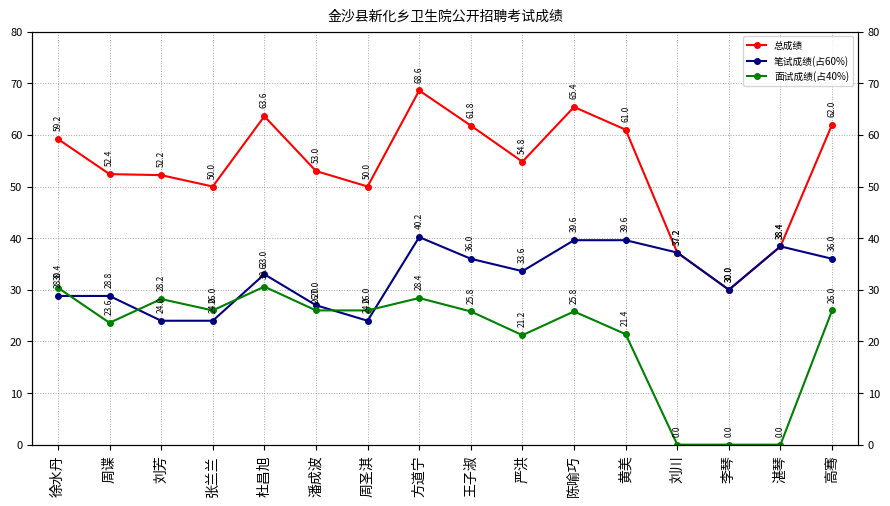

What are all the series names shown in the legend?

总成绩, 笔试成绩(占60%), 面试成绩(占40%)